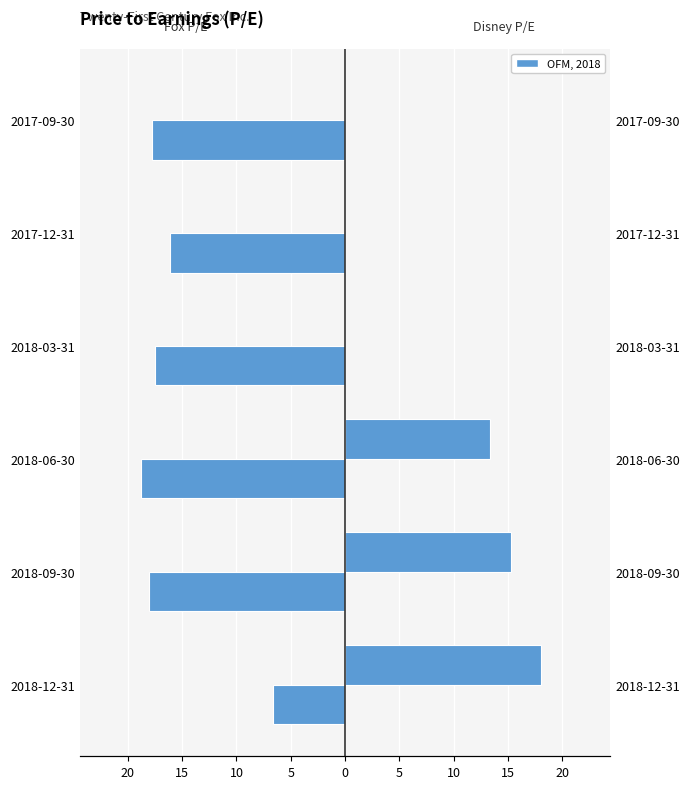

Rank the series at 2017-09-30 from highest to lowest value.

Disney P/E, Fox P/E